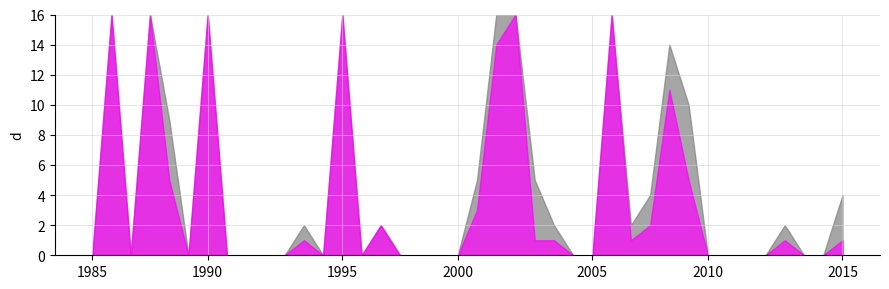

What is the difference between the maximum and minimum values in the total-nameservers series?

4366